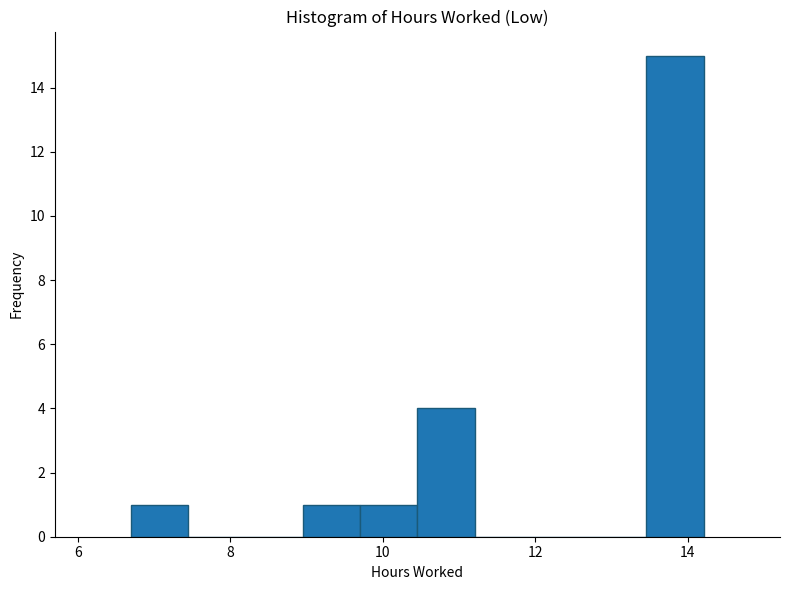

Read against the x-axis, roughly where is the centre of the tallest bar?

13.8